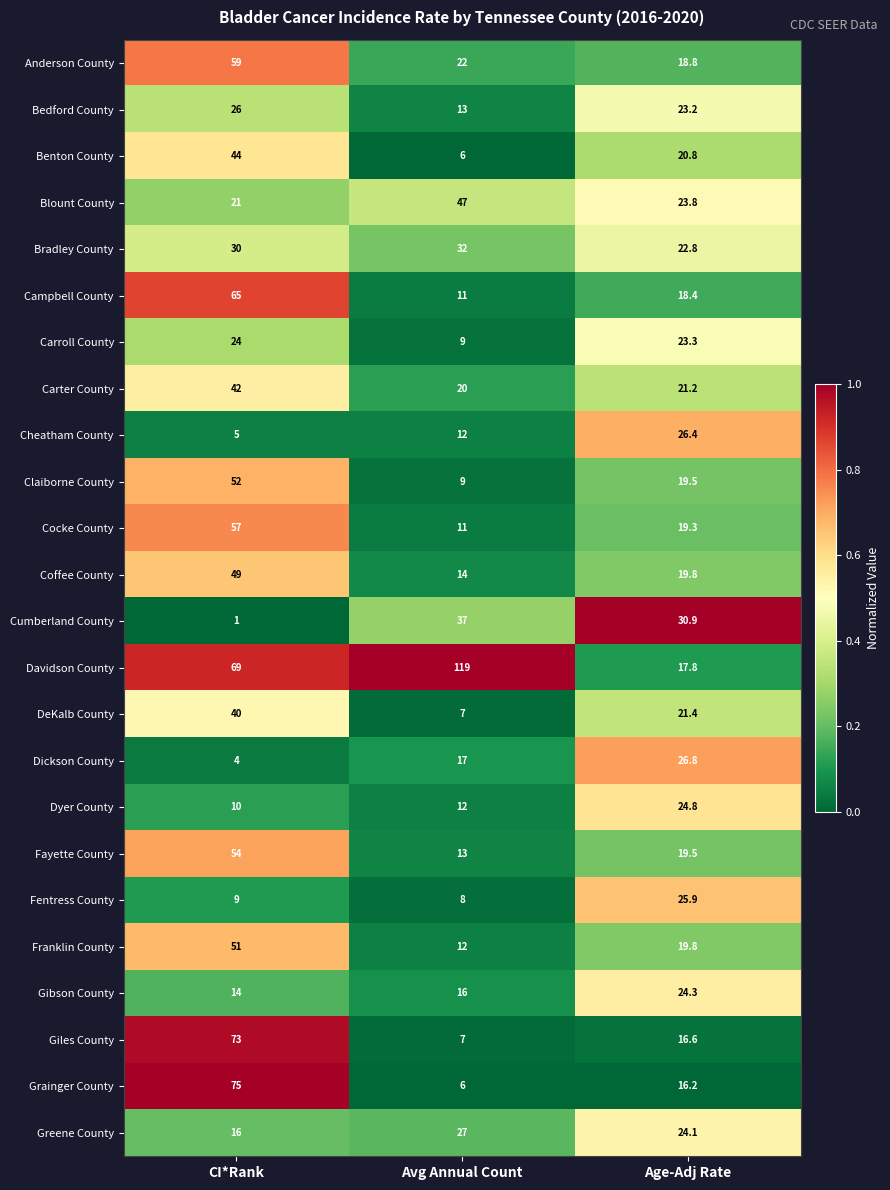

True or false: Bedford County has a value of 13.0 at Avg Annual Count.

True